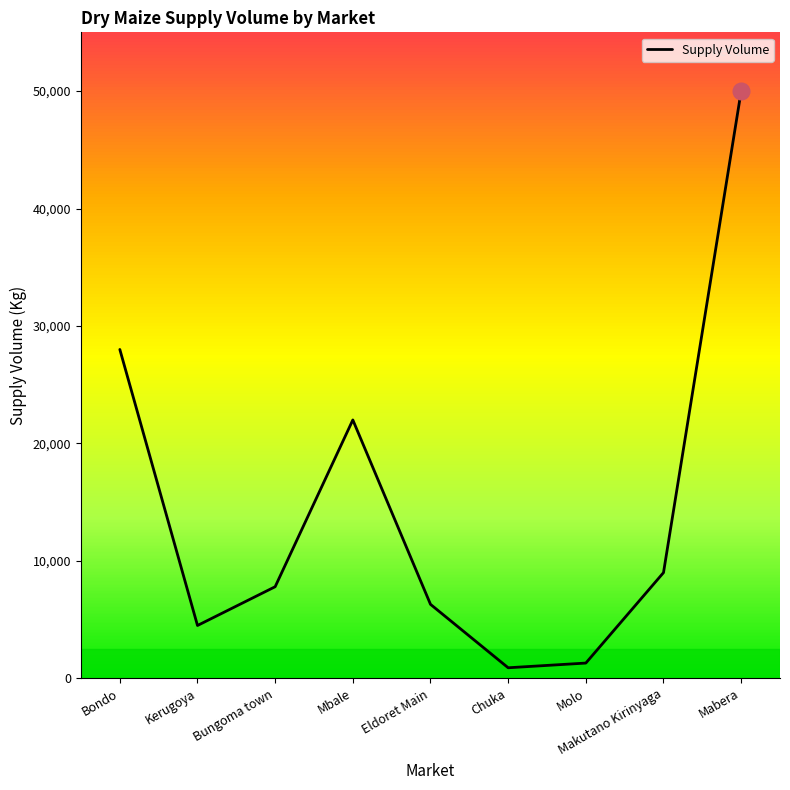

What is the greatest value displayed?

50000